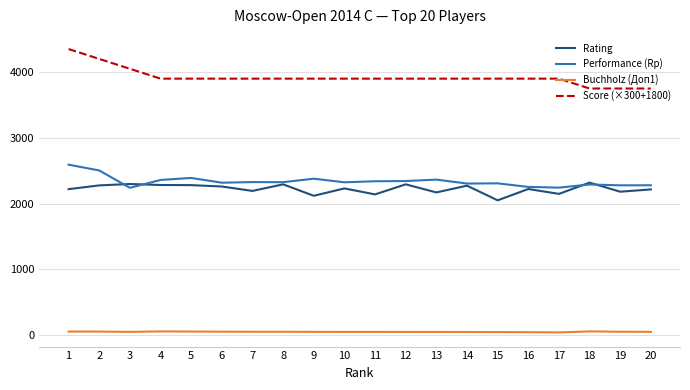

At how many categories does at least one series exceed 1019?

20